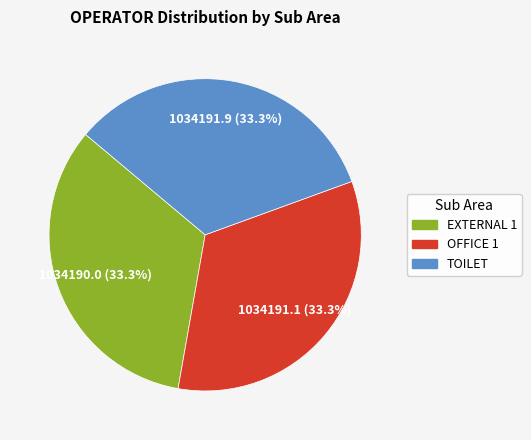

To the nearest percent, what percentage of the pie is EXTERNAL 1?

33%